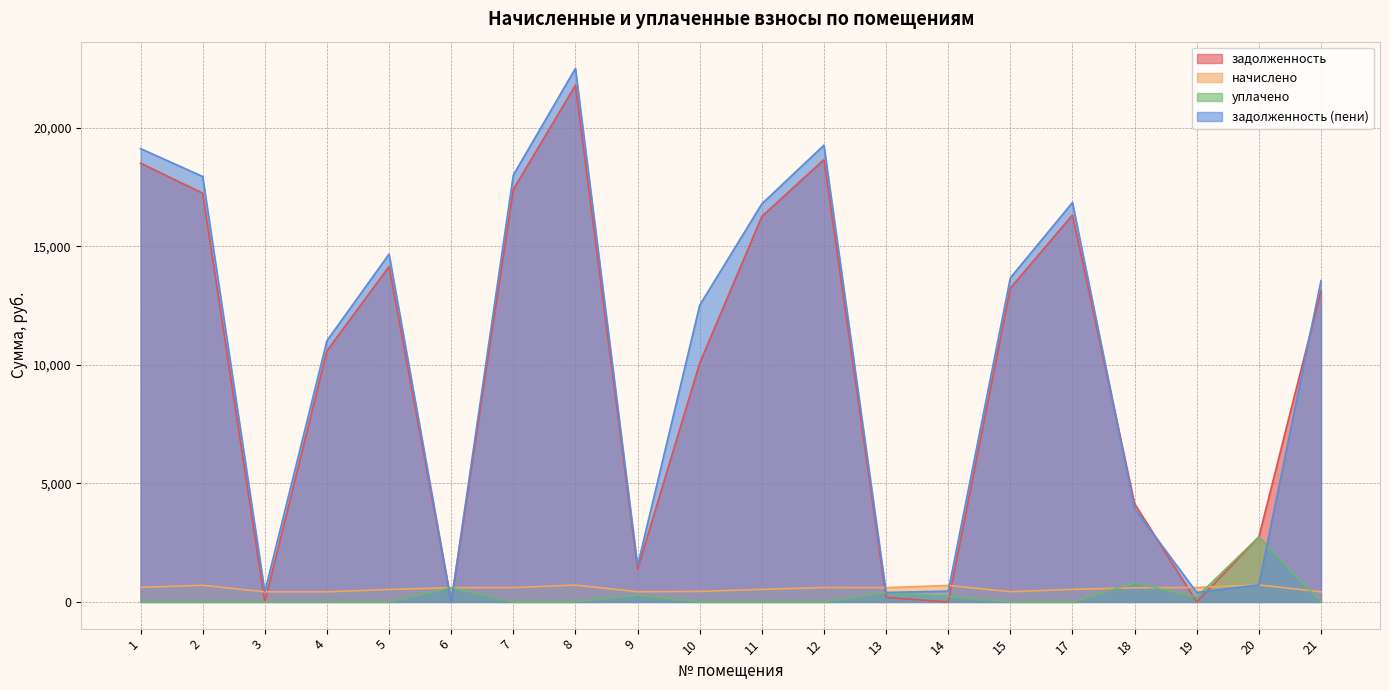

Reading right to left, list all the values displayed in this chart.

задолженность: 21=13118.3	20=2742.8	19=0.0	18=4138.5	17=16312.2	15=13232.4	14=0.0	13=191.8	12=18650.9	11=16255.3	10=10069.8	9=1388.3	8=21787.8	7=17393.6	6=0.0	5=14141.2	4=10588.3	3=0.0	2=17236.5	1=18498.9
начислено: 21=427.8	20=718.0	19=610.1	18=597.1	17=532.0	15=431.5	14=697.5	13=602.6	12=608.2	11=530.1	10=444.5	9=431.5	8=710.5	7=606.4	6=600.8	5=526.4	4=427.8	3=427.8	2=703.1	1=615.7
уплачено: 21=0.0	20=2742.0	19=207.5	18=800.0	17=0.0	15=0.0	14=237.2	13=393.0	12=0.0	11=0.0	10=0.0	9=288.0	8=0.0	7=0.0	6=601.0	5=0.0	4=0.0	3=0.0	2=0.0	1=0.0
задолженность (пени): 21=13546.1	20=718.8	19=399.2	18=3935.6	17=16844.2	15=13663.9	14=456.5	13=401.4	12=19259.1	11=16785.4	10=12514.3	9=1531.8	8=22498.3	7=18000.0	6=0.0	5=14667.6	4=11016.1	3=426.0	2=17939.6	1=19114.5